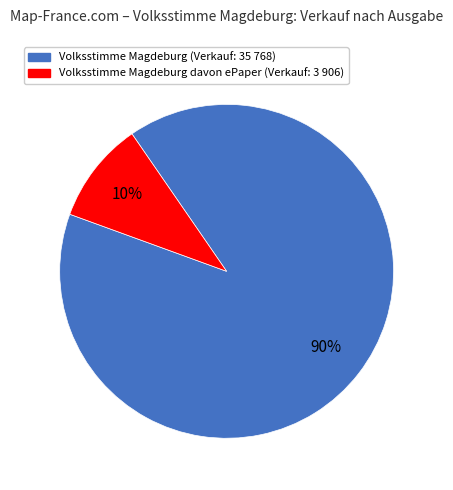

To the nearest percent, what is the average slice percentage?

50%